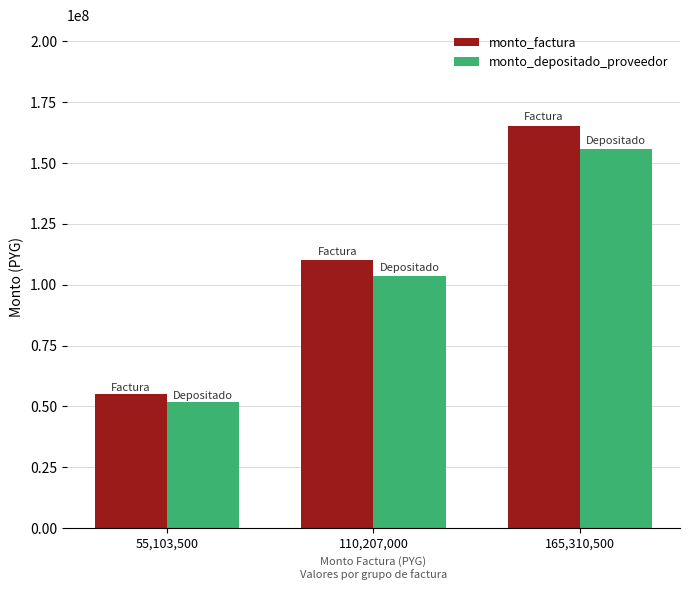

Which series has the largest range (max minus min)?

monto_factura